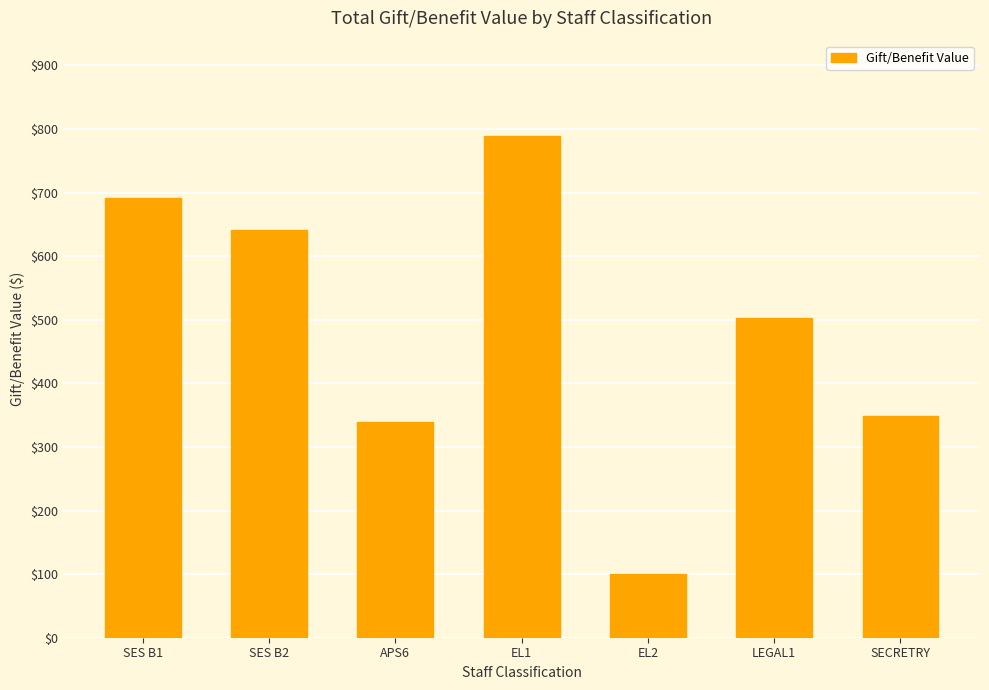

What is the label of the 3rd bar from the left?

APS6